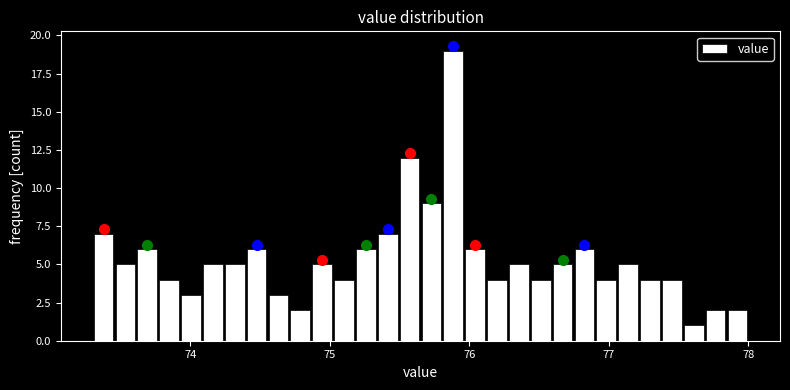

Around what value on the x-axis is the tallest bar? Give the approximate position of its centre, as read against the axis.

75.9